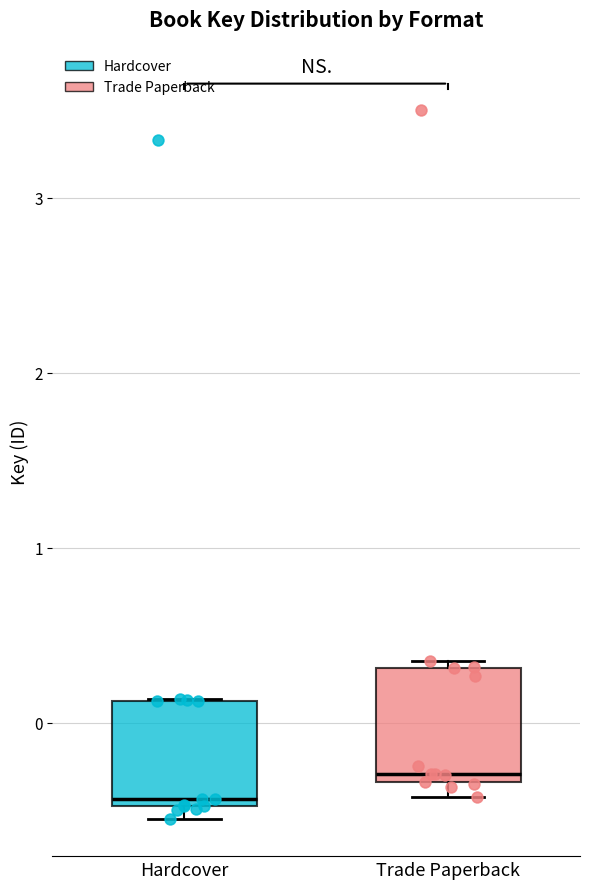

Reading left to right, transcribe this box plot: for each box, give where its median line is, the range the box spans, and where its two whiskers end, as read against the y-axis. The values are not printed on the chart, so give them approximately, as read against the axis.

Hardcover: median -0.4, box -0.5 to 0.1, whiskers -0.6 to 0.1
Trade Paperback: median -0.3 (just above the box's lower edge), box -0.3 to 0.3, whiskers -0.4 to 0.4